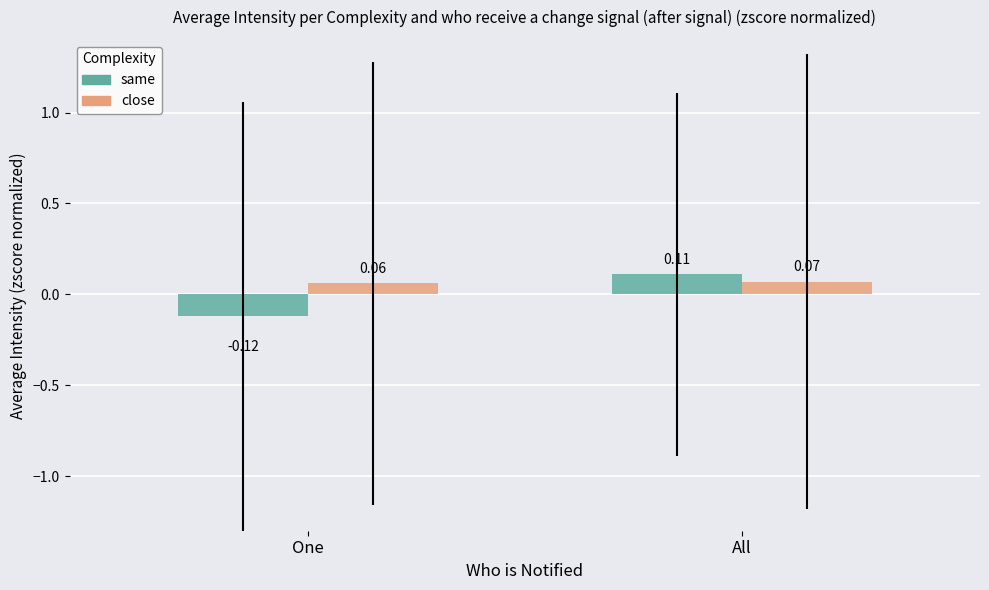

What position from the right is All?

1